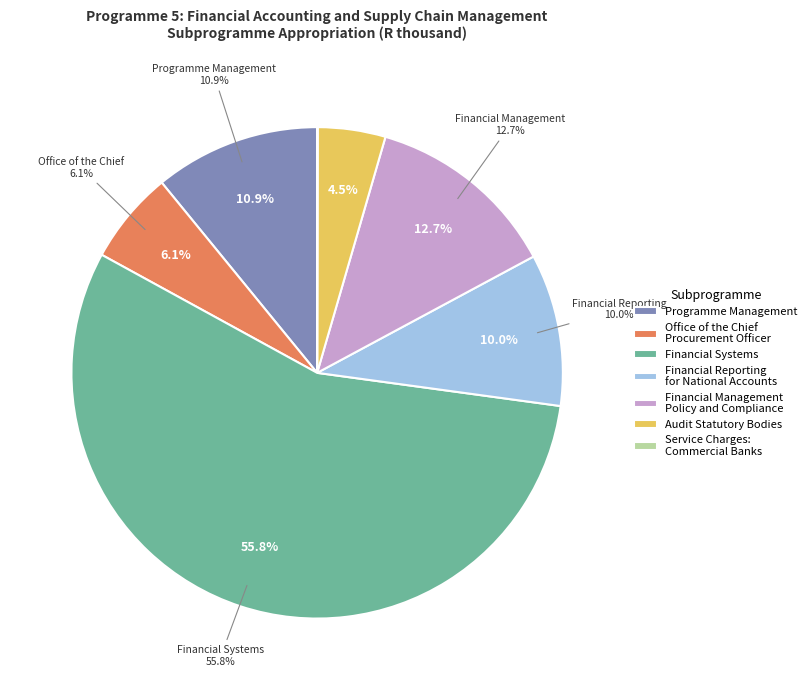

What is the change in value from Office of the Chief
Procurement Officer to Financial Systems?

+557703